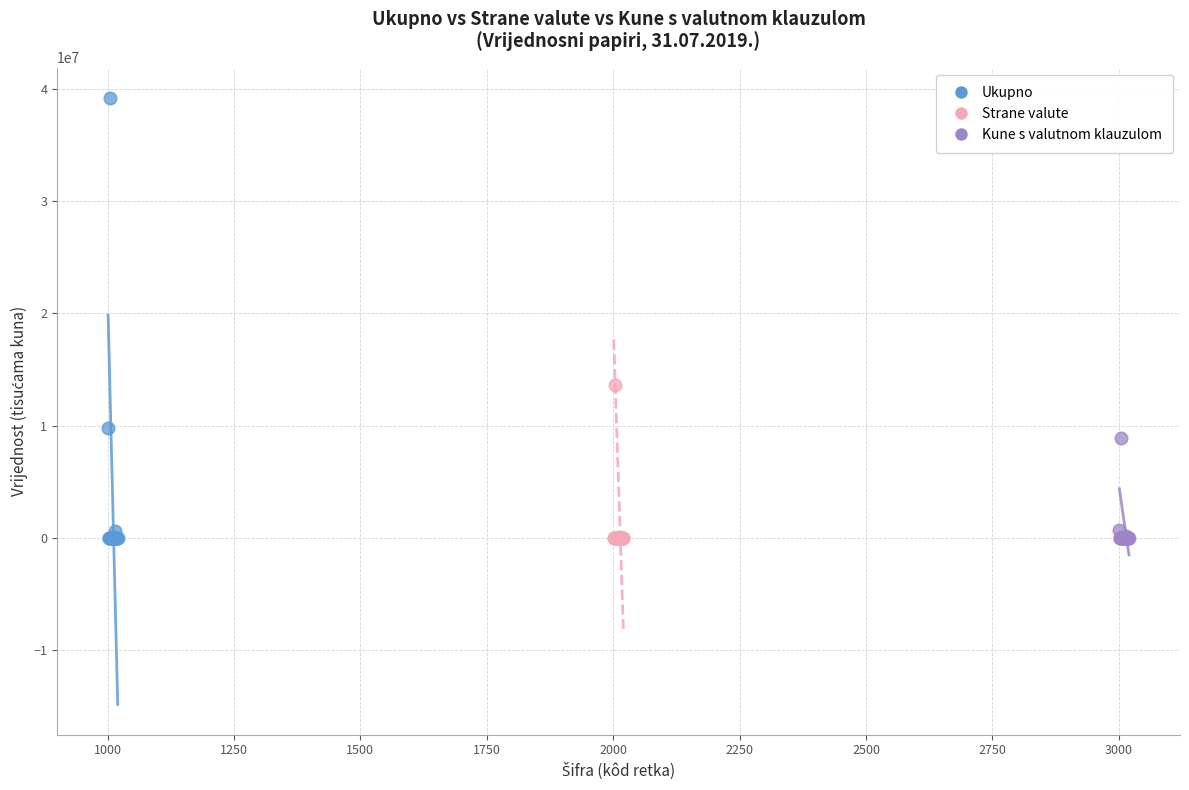

Which series contains the highest Y value?

Ukupno